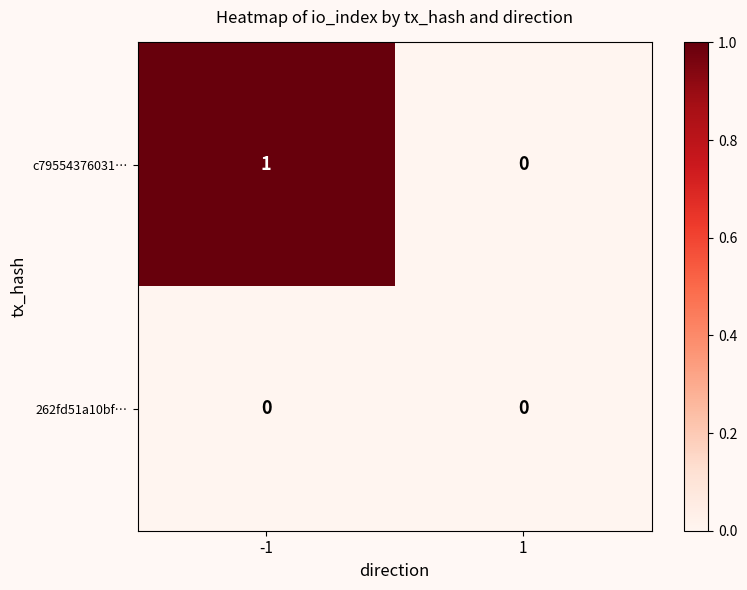

Reading left to right, extract all data points from this chart.

c79554376031…: -1=1	1=0
262fd51a10bf…: -1=0	1=0